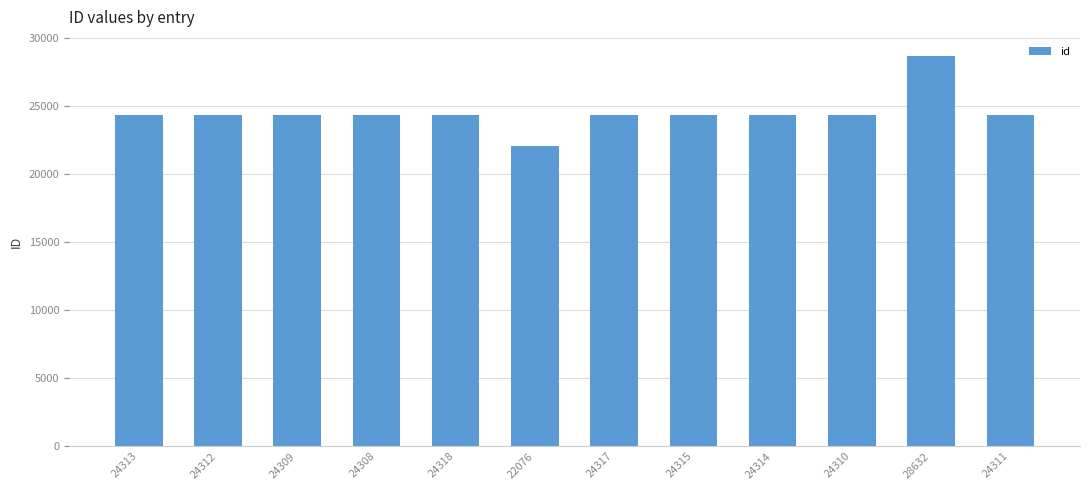

What is the average value?

24486